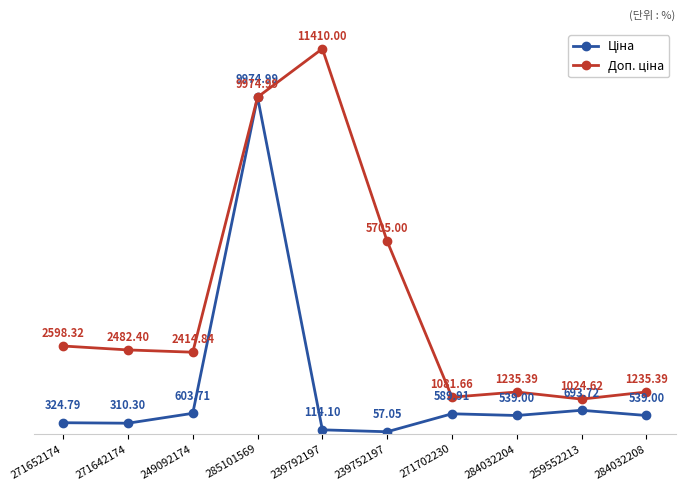

What is the total value across all series at 285101569?

19950.0